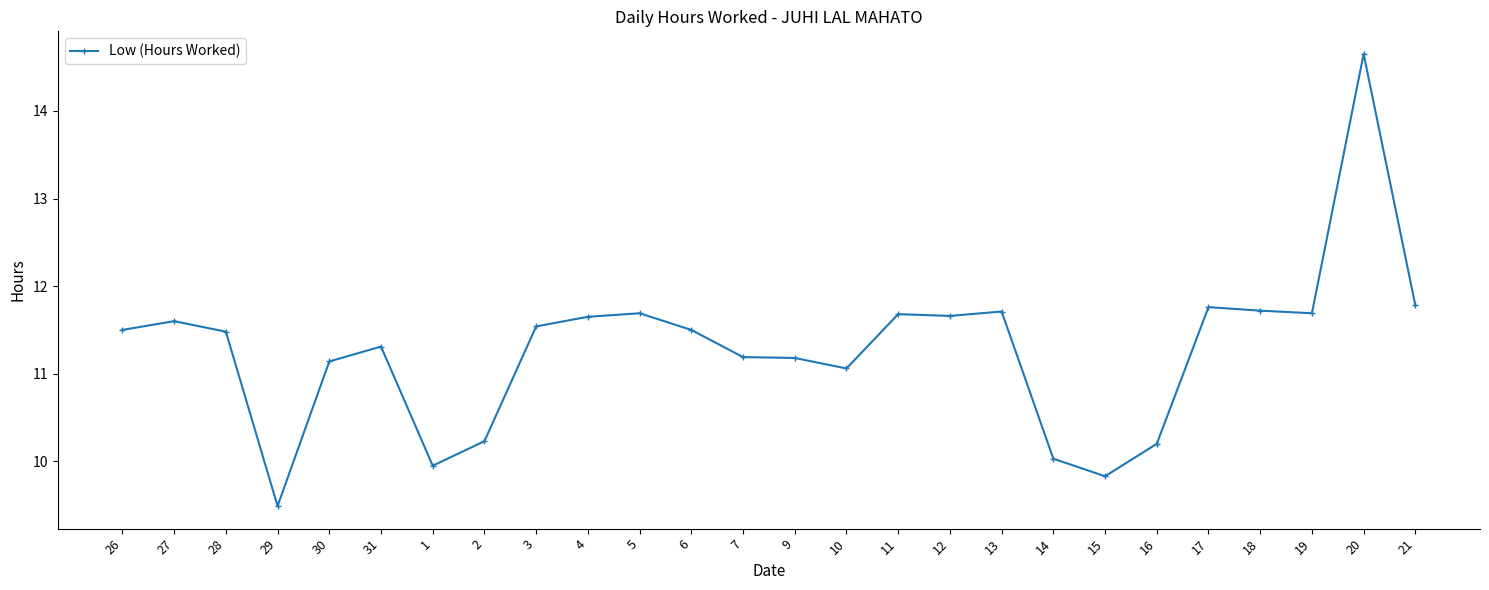

Where does the data first go above 11?

26